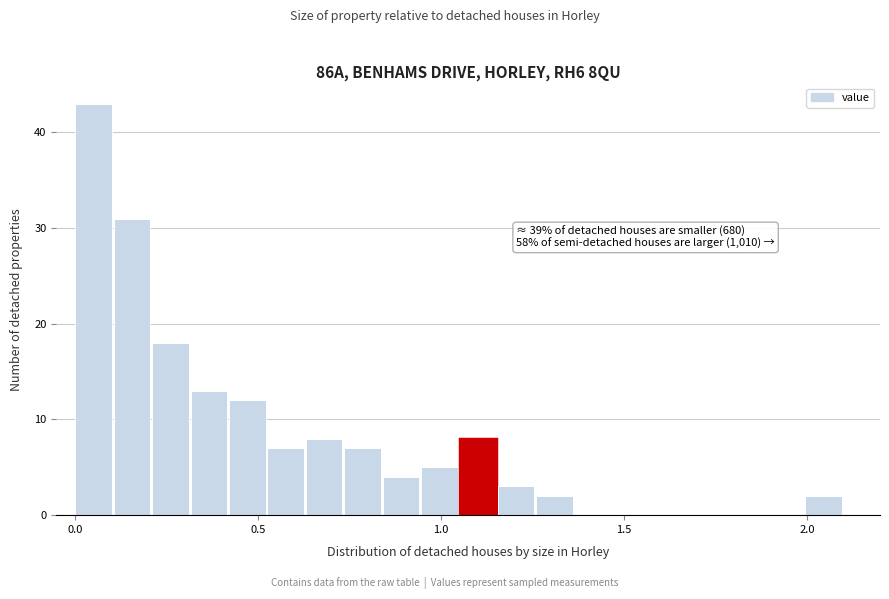

Around what value on the x-axis is the tallest bar? Give the approximate position of its centre, as read against the axis.

0.05